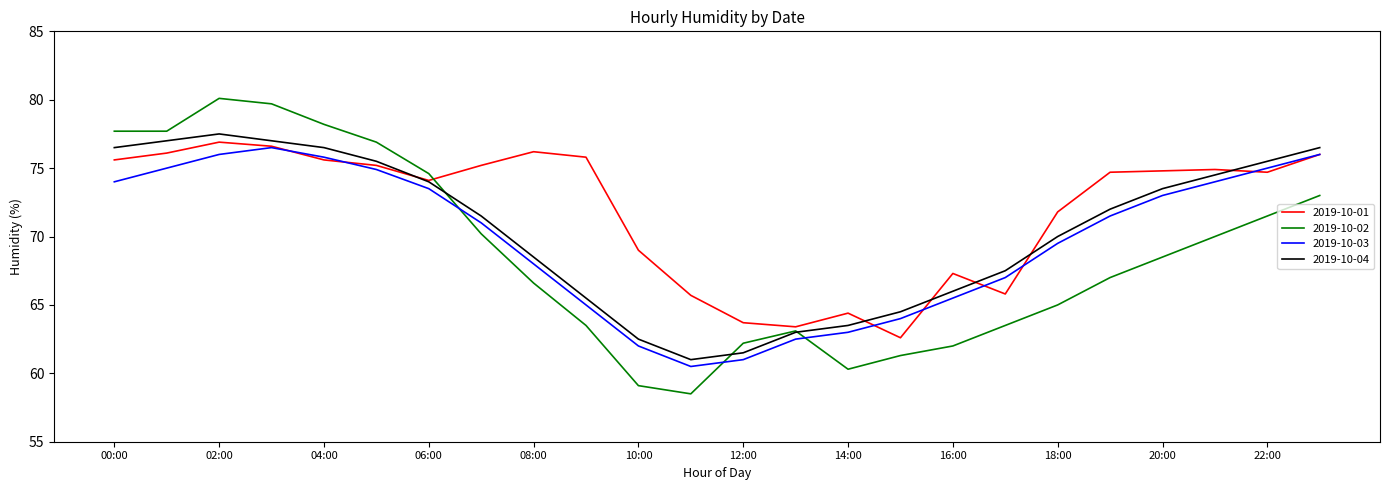

Which series has the largest total across all categories?

2019-10-01